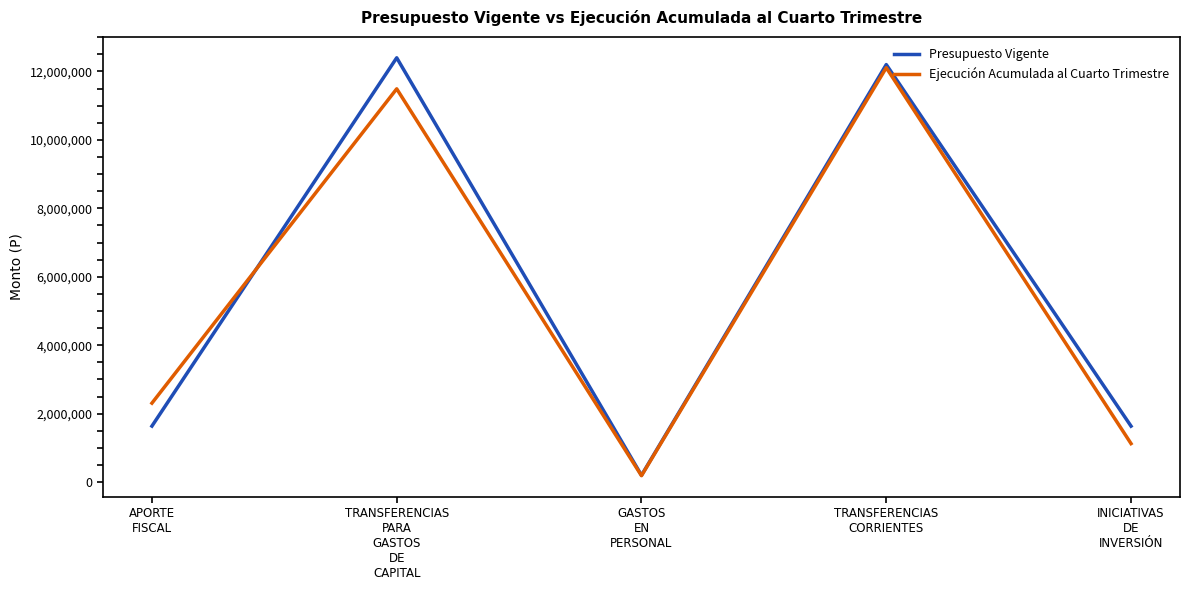

The value of Ejecución Acumulada al Cuarto Trimestre at TRANSFERENCIAS
CORRIENTES is 12108683. True or false?

True